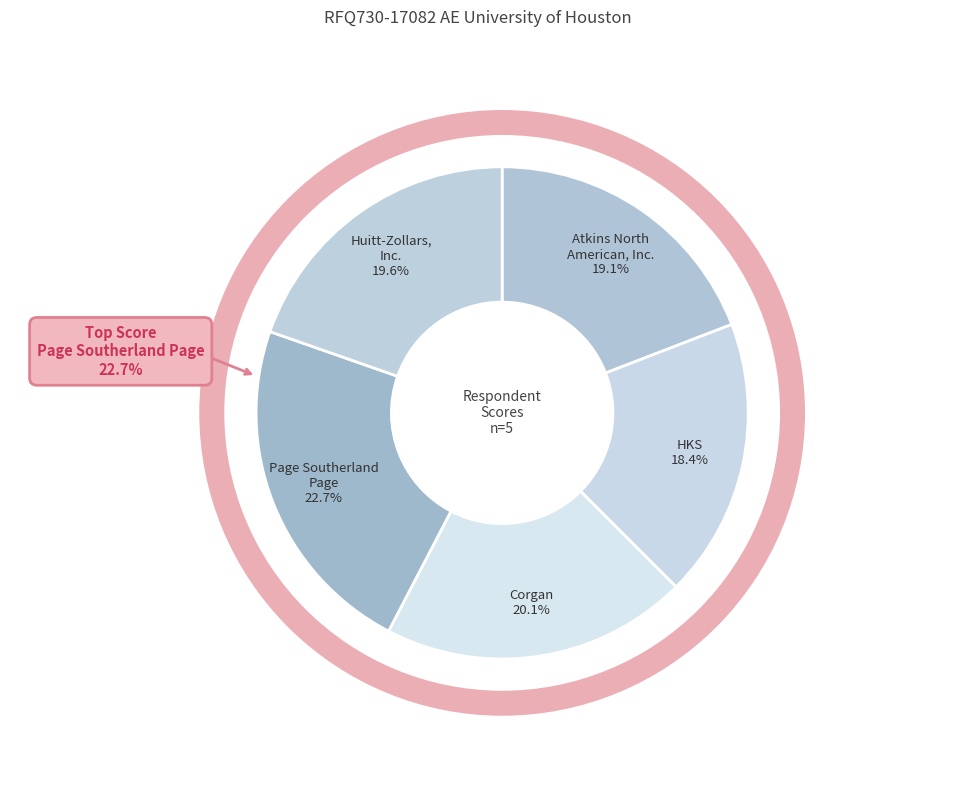

How many slices are in this pie chart?

5